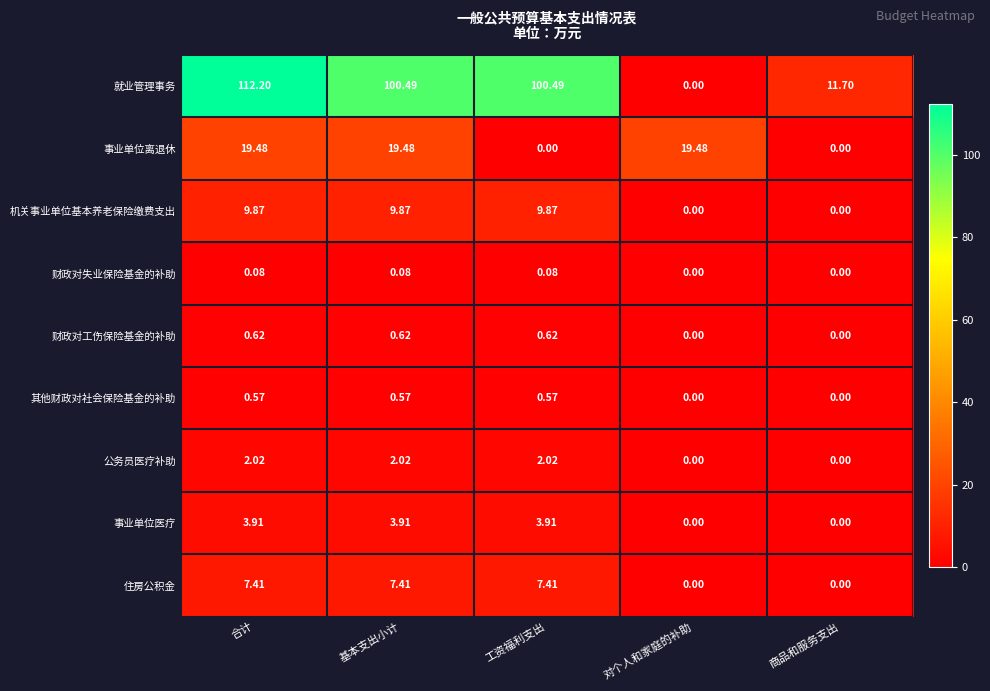

List the series in order of their peak value, lowest first.

财政对失业保险基金的补助, 其他财政对社会保险基金的补助, 财政对工伤保险基金的补助, 公务员医疗补助, 事业单位医疗, 住房公积金, 机关事业单位基本养老保险缴费支出, 事业单位离退休, 就业管理事务